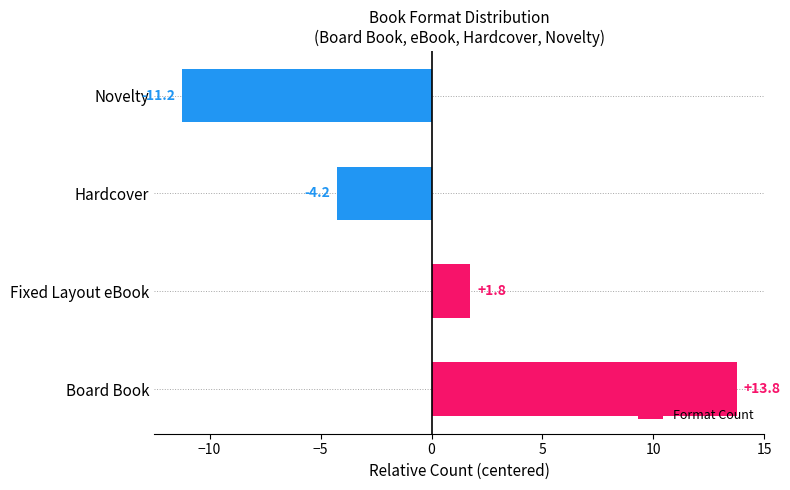

At which label is the value closest to 1?

Fixed Layout eBook